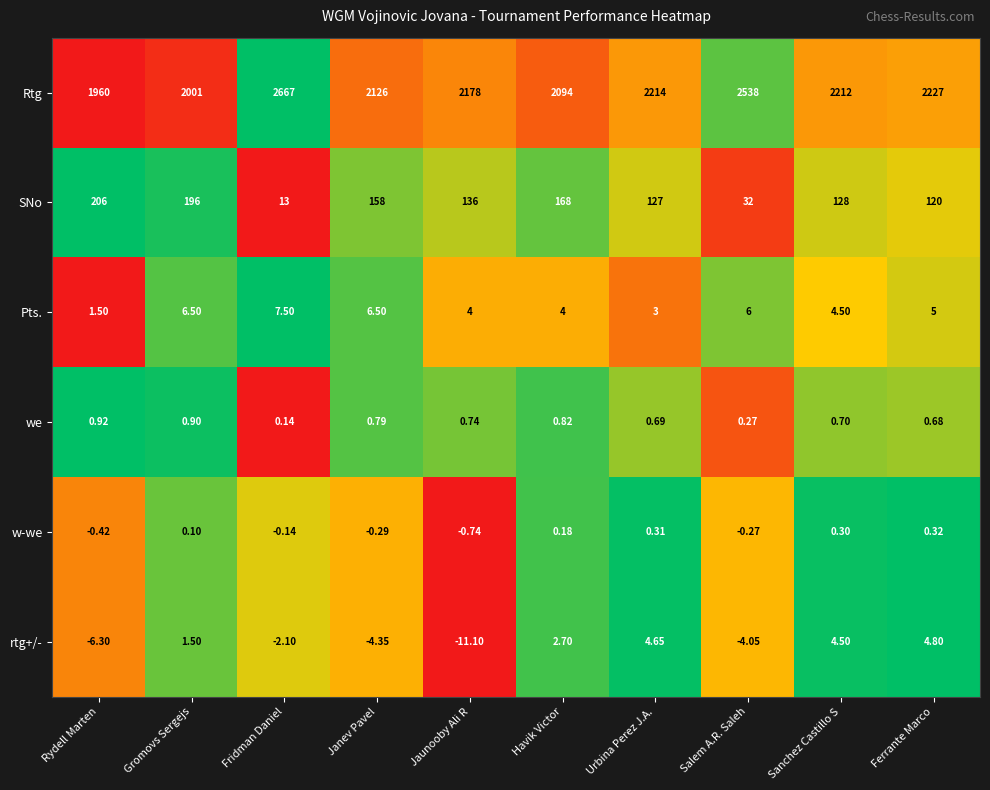

Which category has the lowest value across all series?

Jaunooby Ali R